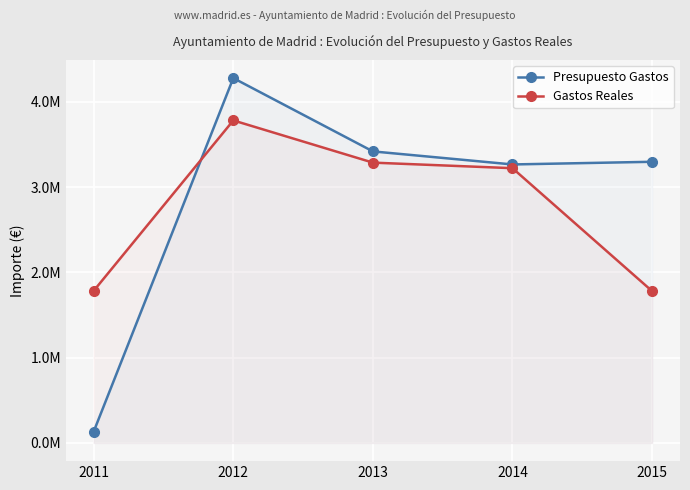

At which label does Presupuesto Gastos reach its minimum?

2011